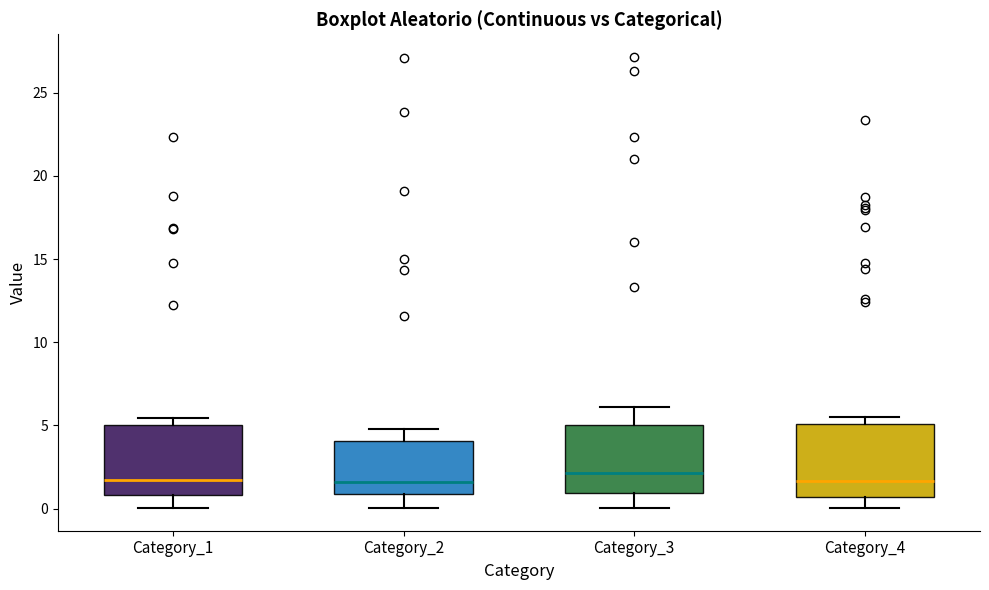

Reading left to right, transcribe this box plot: for each box, give where its median line is, the range the box spans, and where its two whiskers end, as read against the y-axis. The values are not printed on the chart, so give them approximately, as read against the axis.

Category_1: median 1.5, box 1.0 to 5.0, whiskers 0.0 to 5.5
Category_2: median 1.5, box 1.0 to 4.0, whiskers 0.0 to 5.0
Category_3: median 2.0, box 1.0 to 5.0, whiskers 0.0 to 6.0
Category_4: median 1.5, box 0.5 to 5.0, whiskers 0.0 to 5.5